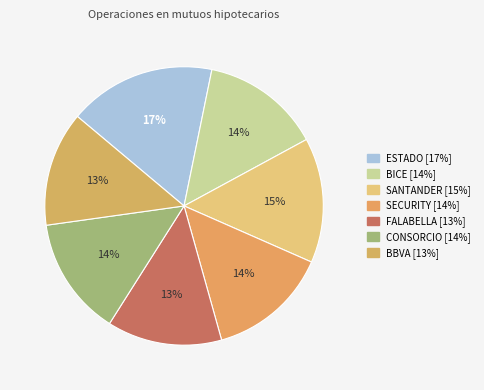

What is the largest slice in the pie chart?

ESTADO